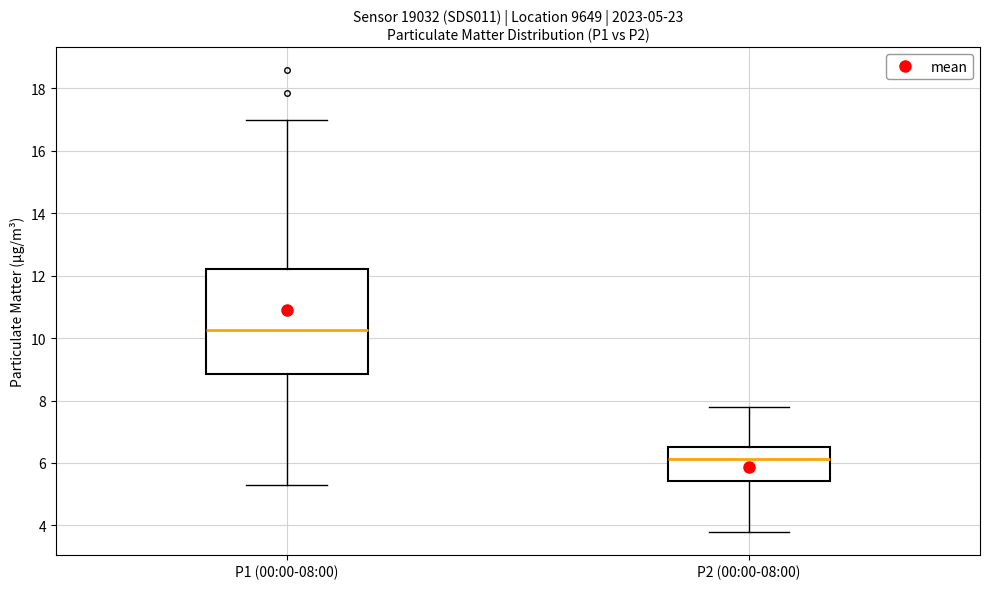

Which box is the tallest, from its lower edge to its upper edge?

P1 (00:00-08:00)